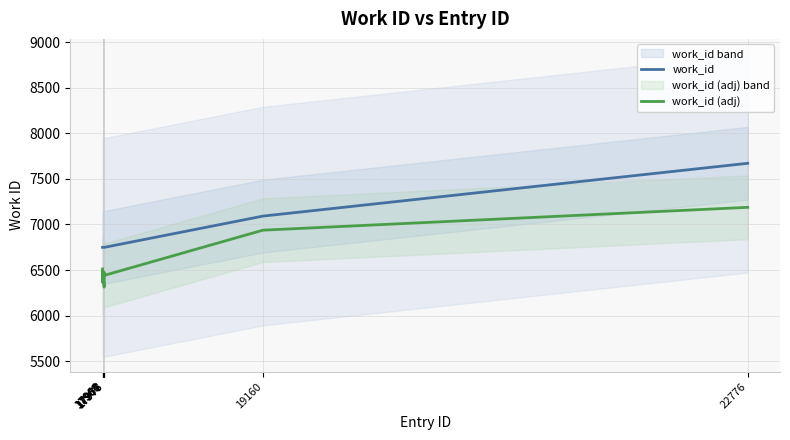

At which category does the chart reach its peak across all series?

22776